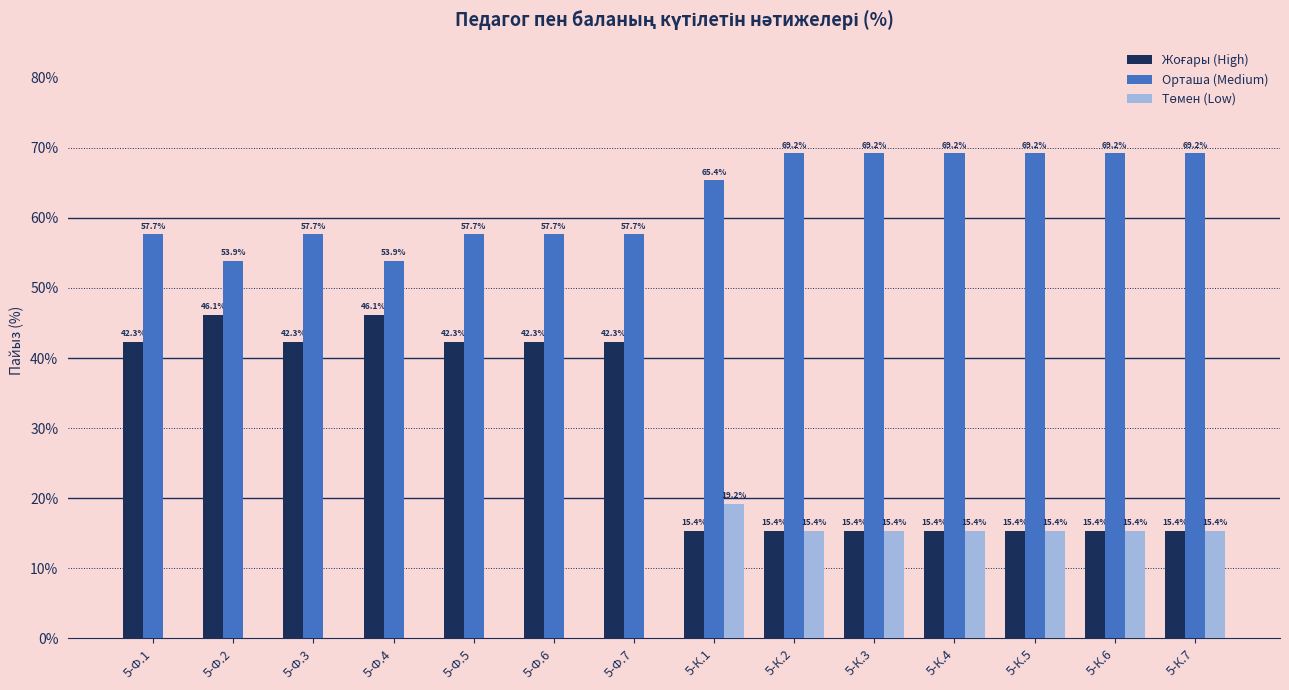

Is it true that Орташа (Medium) equals 104.3 at 5-К.3?

False